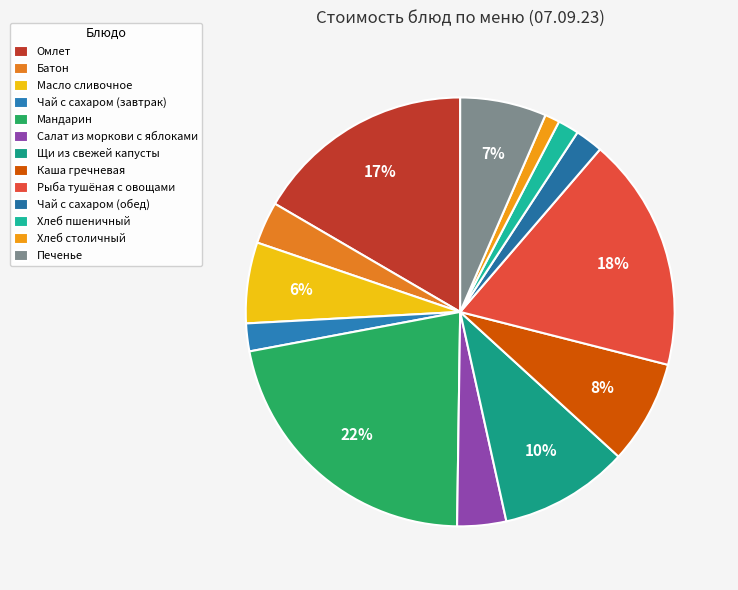

What percentage is the Масло сливочное slice, to the nearest percent?

6%